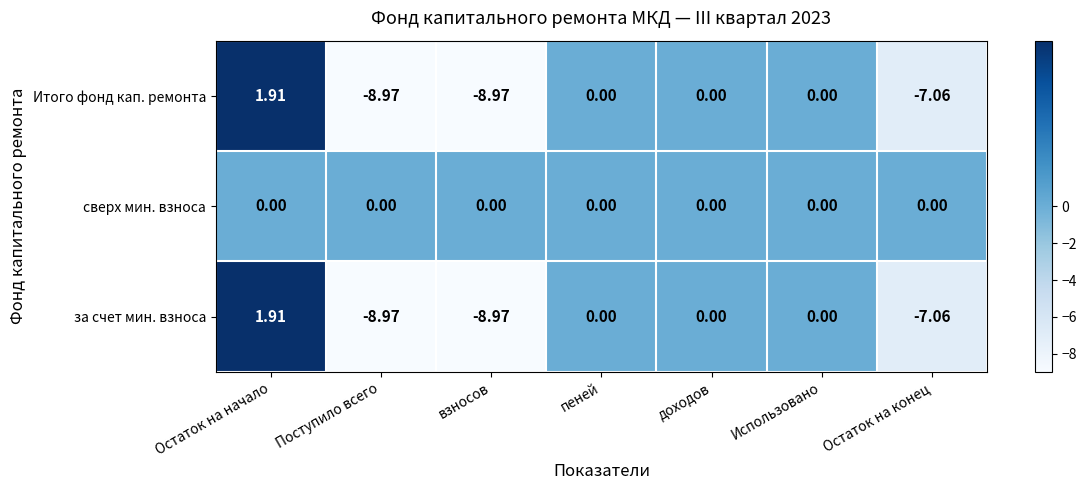

Is the value of Итого фонд кап. ремонта at Остаток на начало greater than the value of сверх мин. взноса at Остаток на начало?

Yes